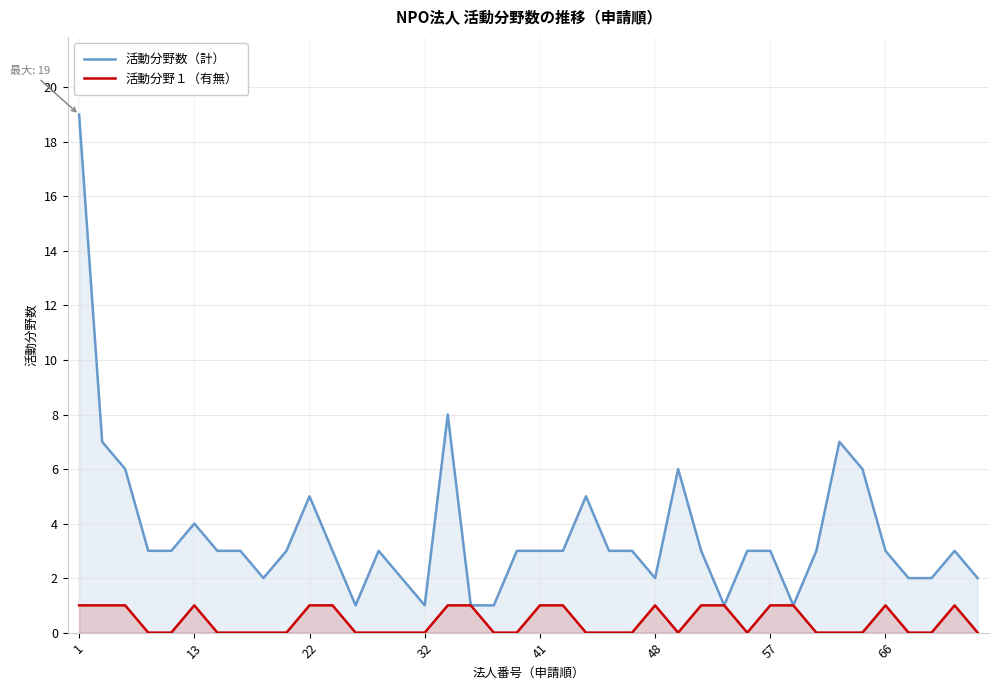

How many lines are shown in the chart?

2